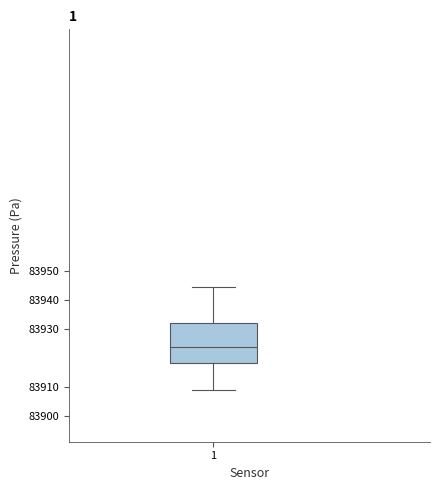

Transcribe this box plot: give where the median line is, the range the box spans, and where the two whiskers end, as read against the y-axis. The values are not printed on the chart, so give them approximately, as read against the axis.

median 83924, box 83919 to 83932, whiskers 83909 to 83945